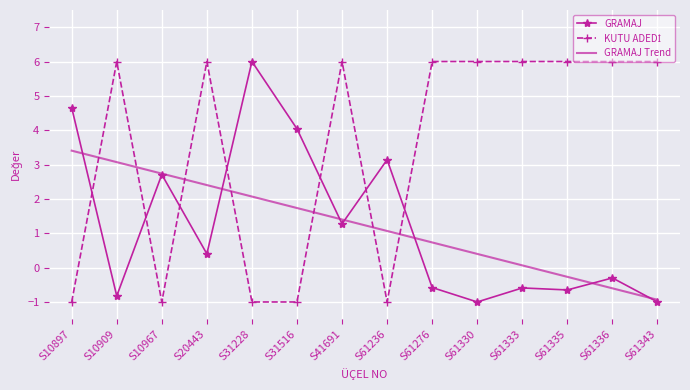

Is the value of GRAMAJ Trend at S41691 greater than the value of GRAMAJ at S20443?

Yes